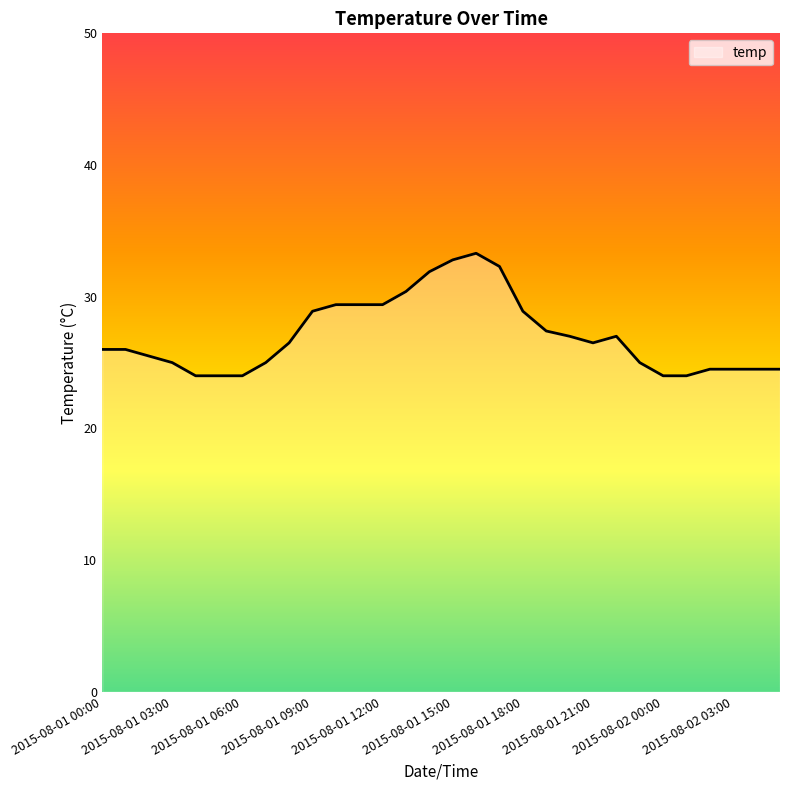

What is the difference between the maximum and minimum values?

9.3